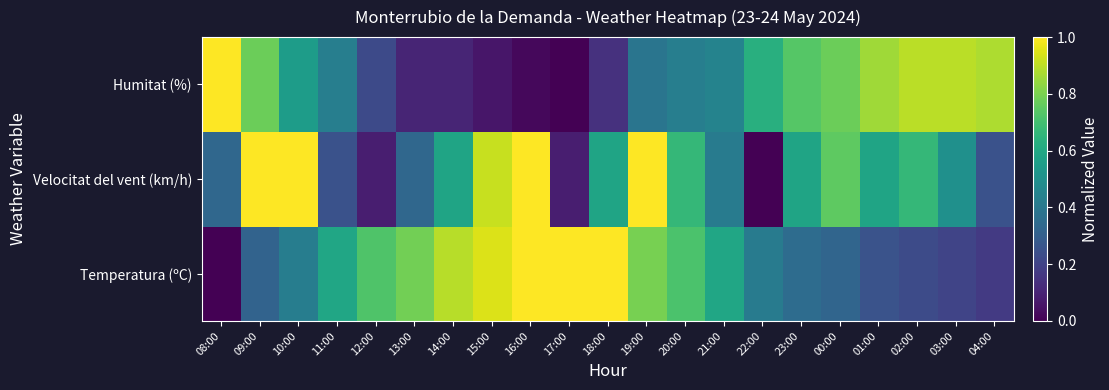

Count the number of categories in the chart.

21